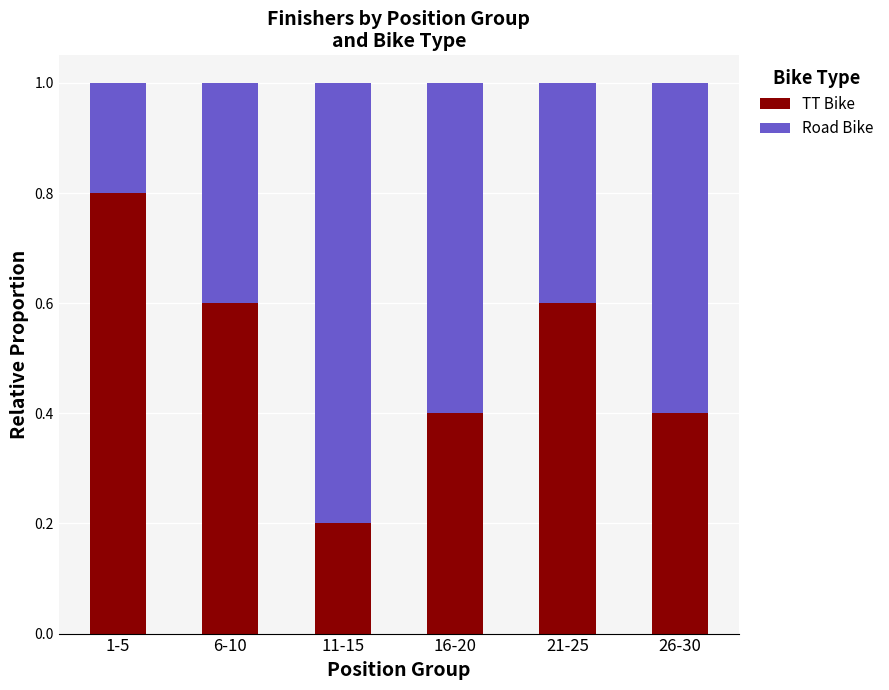

What is the total value across all series at 16-20?

1.0